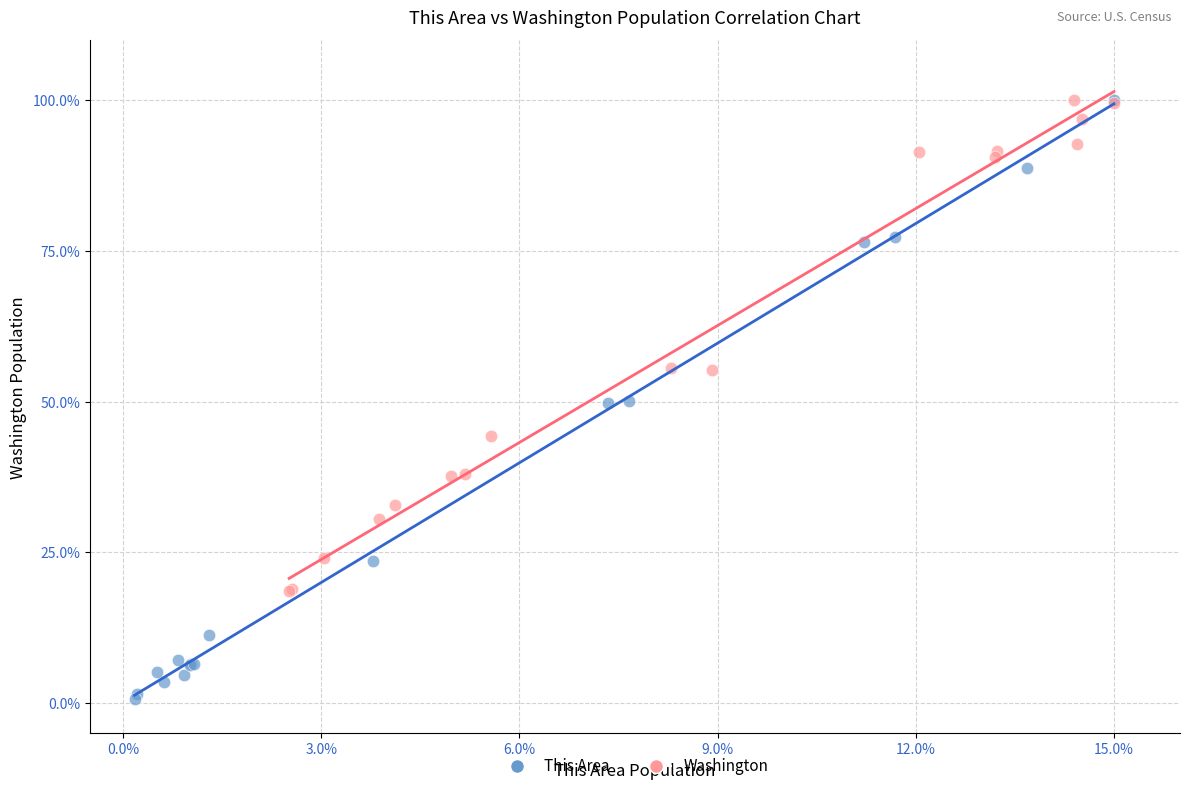

Which series has the largest Y range (max minus min)?

This Area